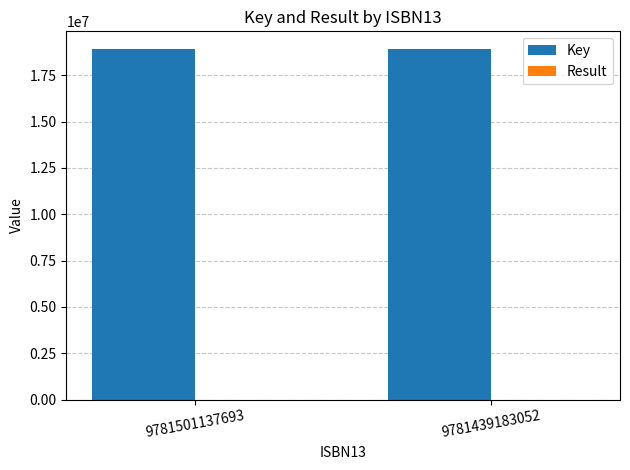

What is the greatest value displayed?

18927571